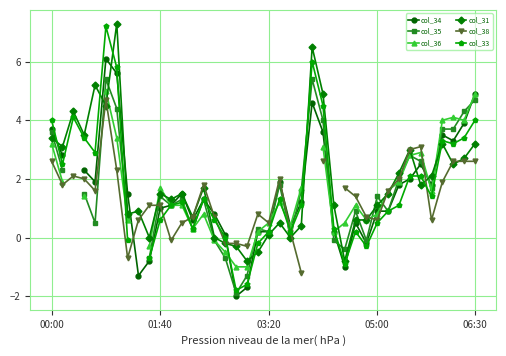

At which label does col_31 reach its minimum?

18